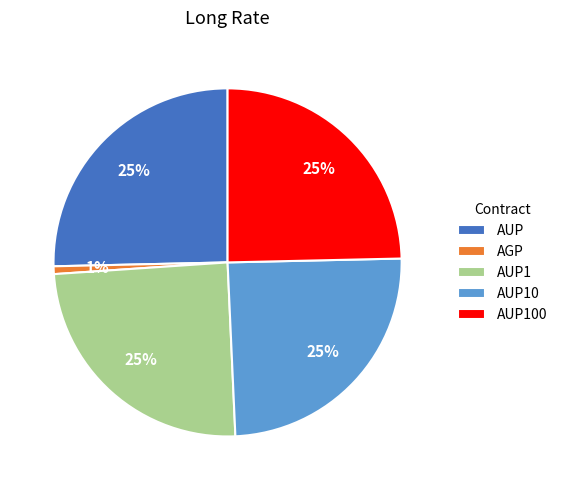

How many segments does this pie chart have?

5